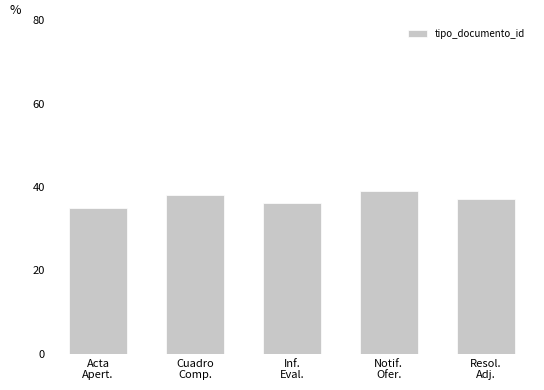

Reading left to right, transcribe all the data shown in this chart.

35	38	36	39	37